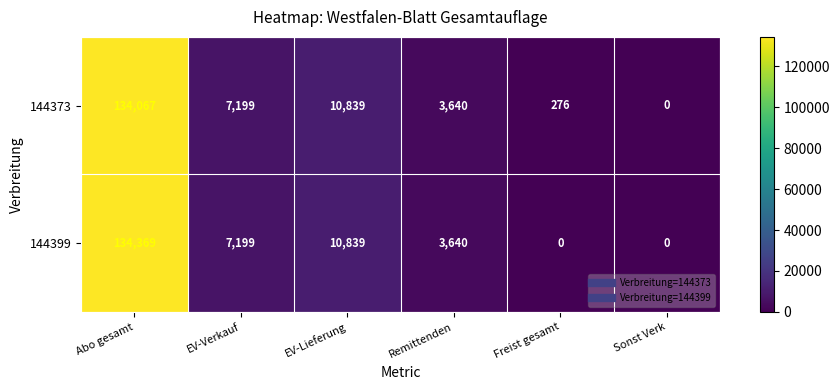

What is the sum of all 144399 values?

156047